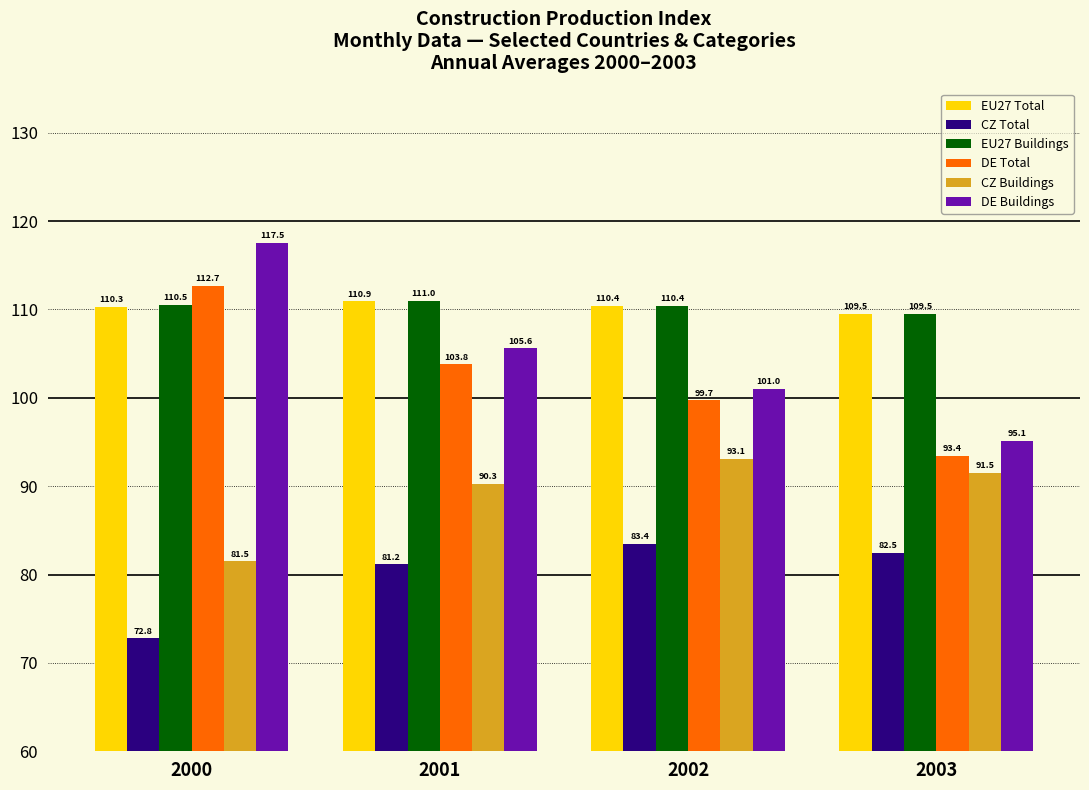

Which series has the largest range (max minus min)?

DE Buildings